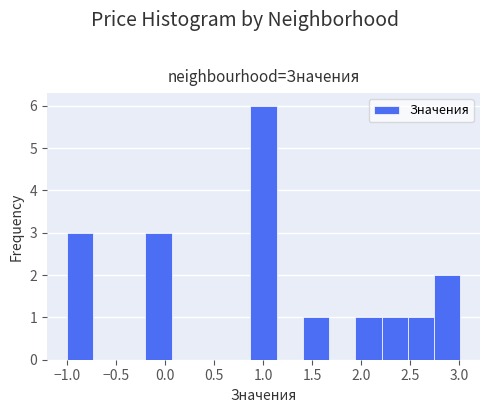

How tall is the bar that spans -0.20 to 0.05 on the x-axis? Neither the bar edges nor the heights are printed on the chart, so give them approximately, as read against the axes.

3